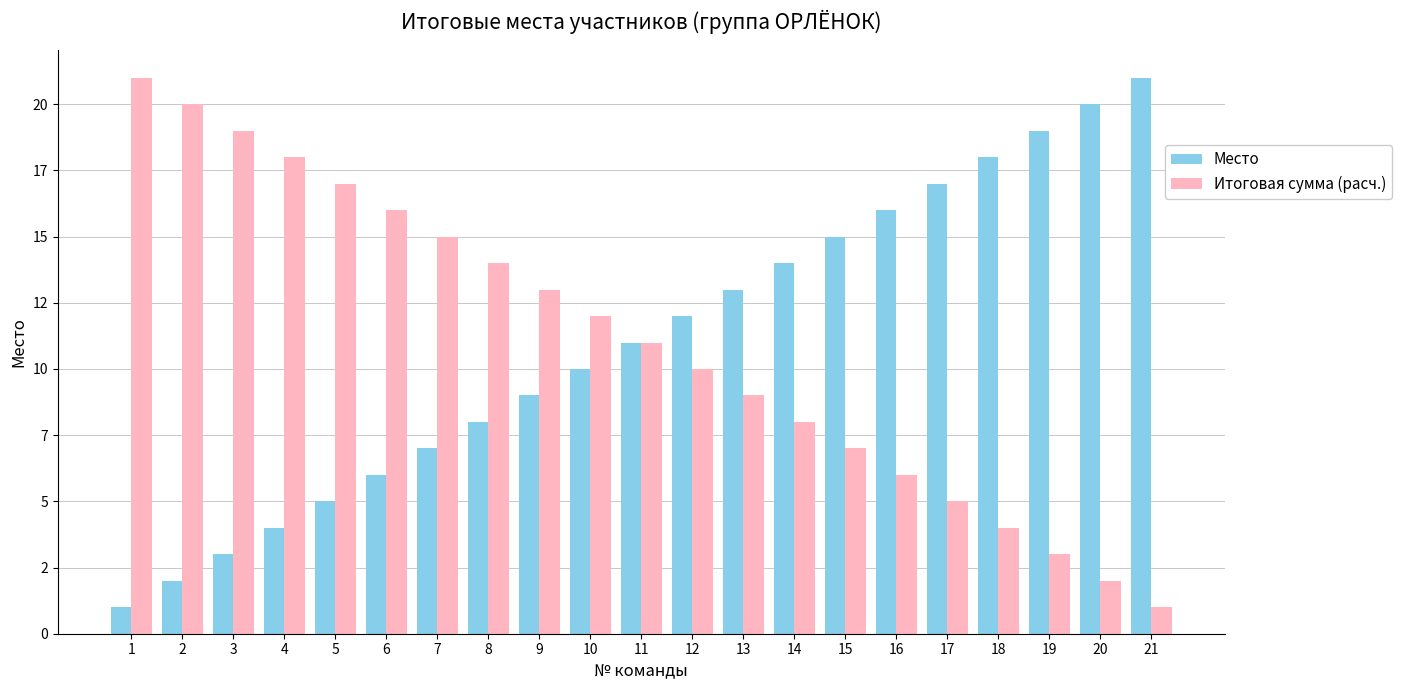

Reading left to right, extract all data points from this chart.

Место: 1	2	3	4	5	6	7	8	9	10	11	12	13	14	15	16	17	18	19	20	21
Итоговая сумма (расч.): 21	20	19	18	17	16	15	14	13	12	11	10	9	8	7	6	5	4	3	2	1